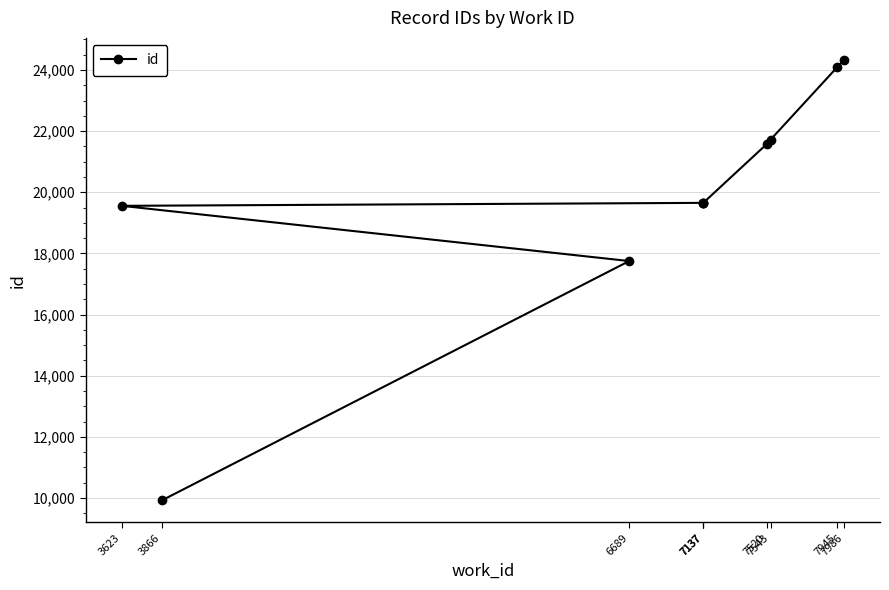

Does the chart have visible grid lines?

Yes